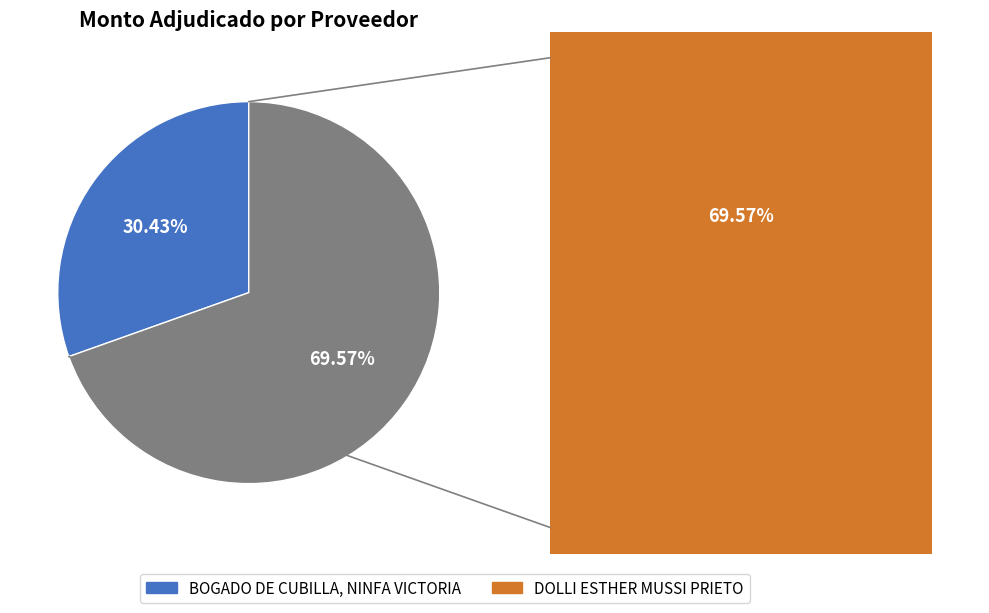

To the nearest percent, what percentage of the pie is BOGADO DE CUBILLA, NINFA VICTORIA?

30%